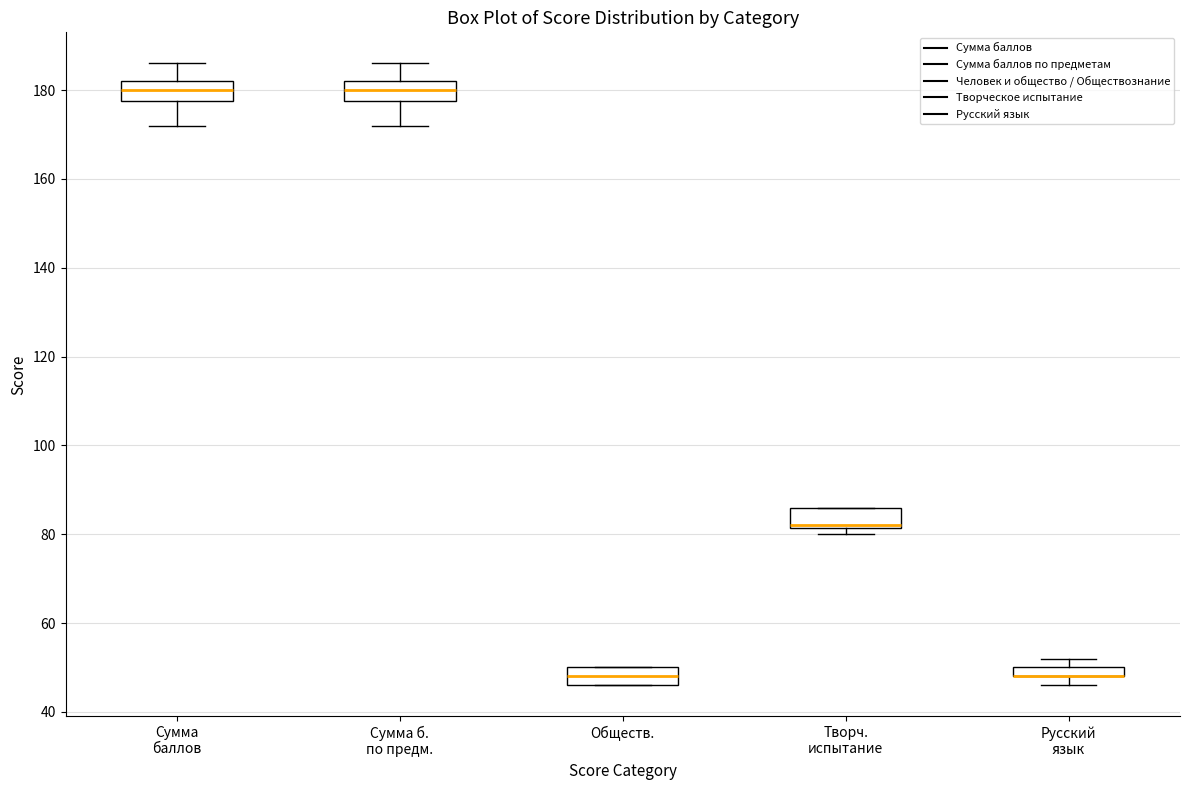

Where is the upper edge of the box for Творч. испытание on the y-axis? The values are not printed on the chart, so give them approximately, as read against the axis.

86